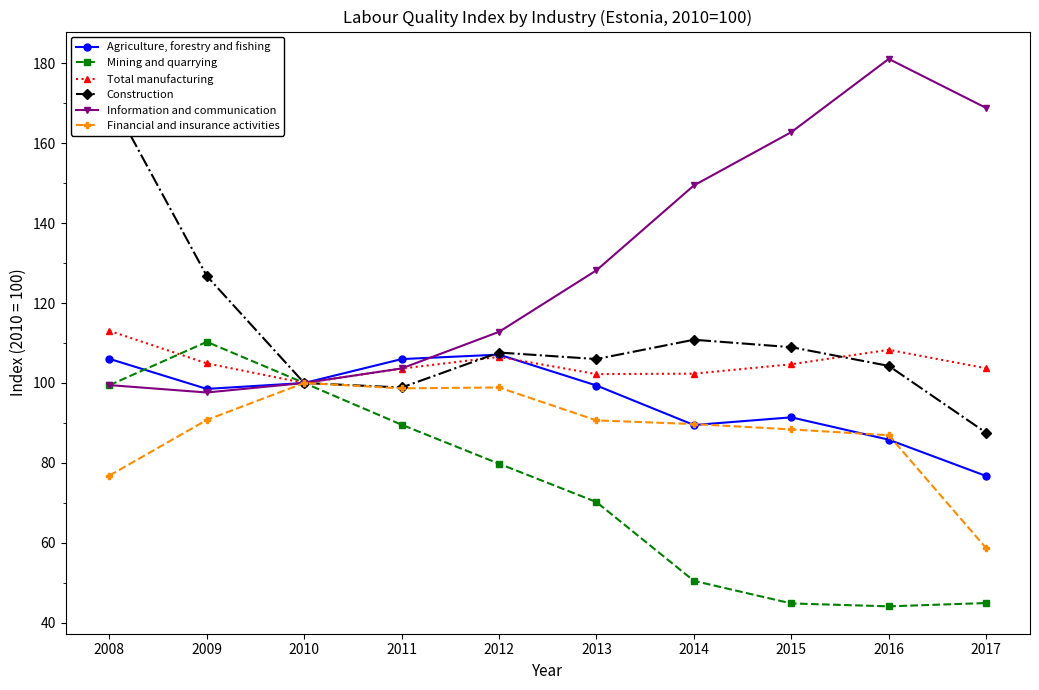

What is the average value of the Construction series?

112.3